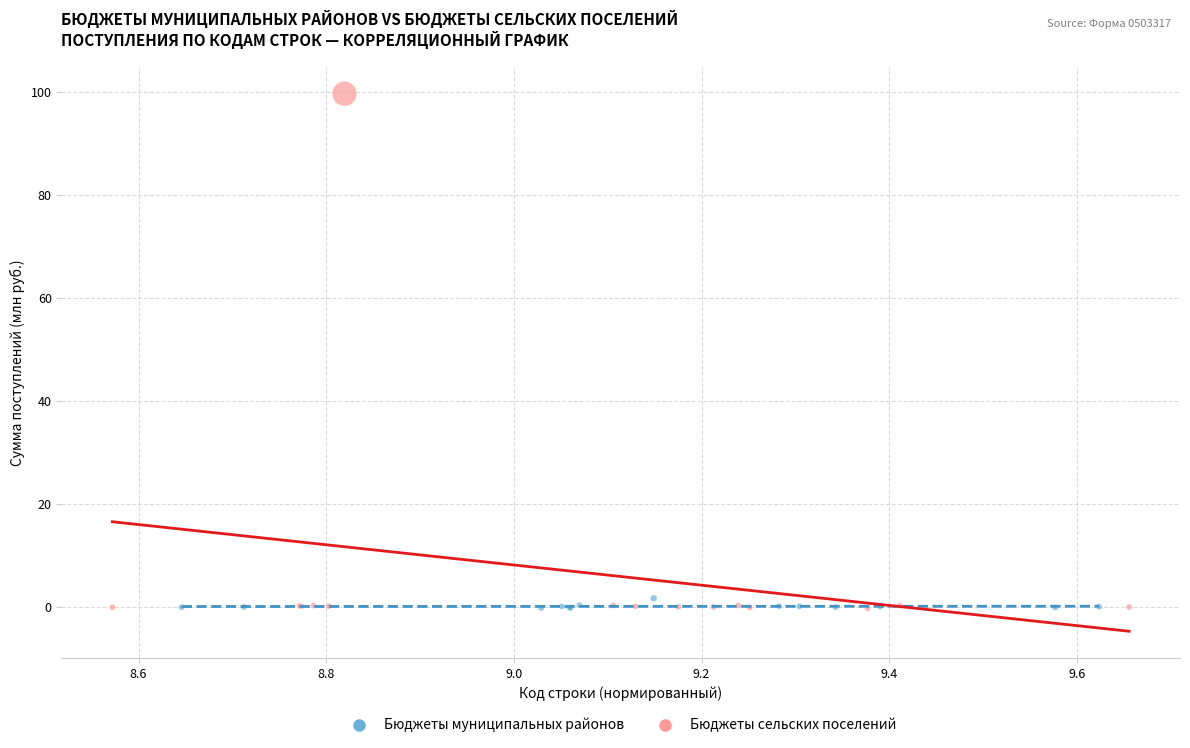

Which series reaches the maximum Y coordinate?

Бюджеты сельских поселений